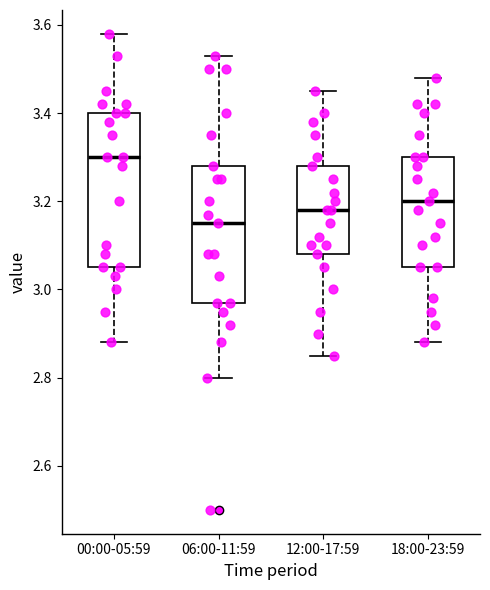

Which box's median line is the highest?

00:00-05:59